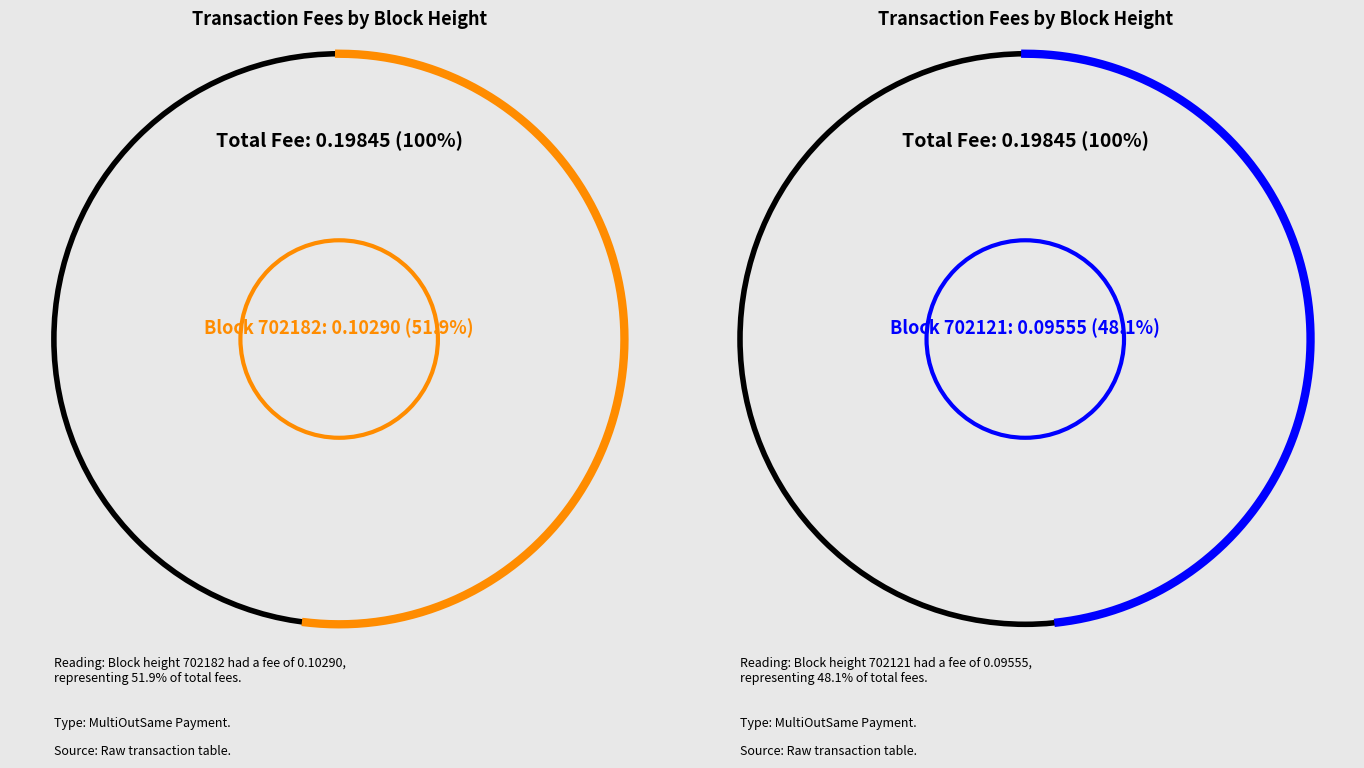

How many slices are in this pie chart?

2